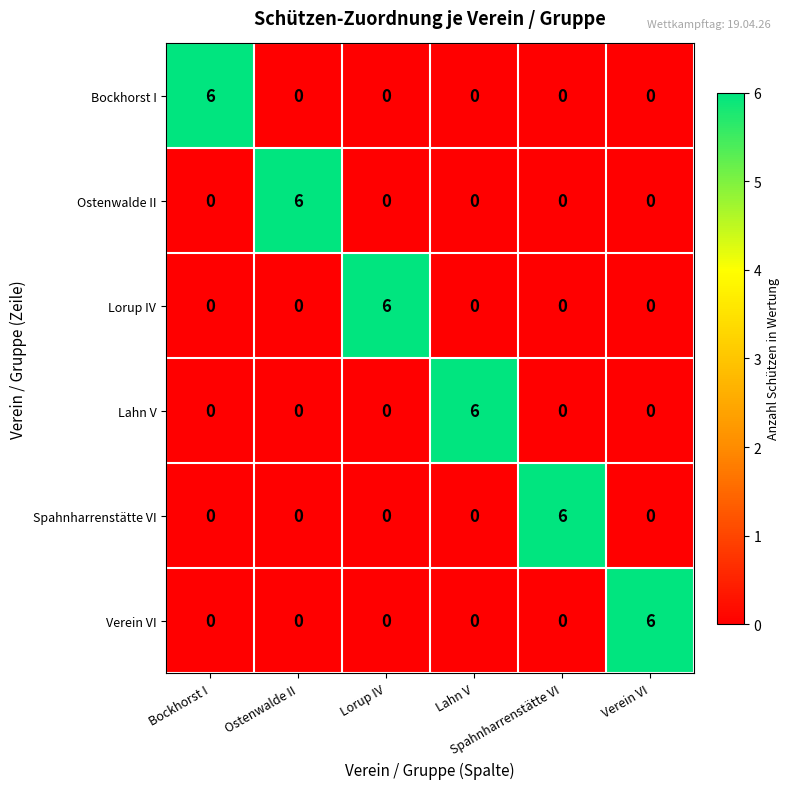

At how many categories does at least one series exceed 4?

6